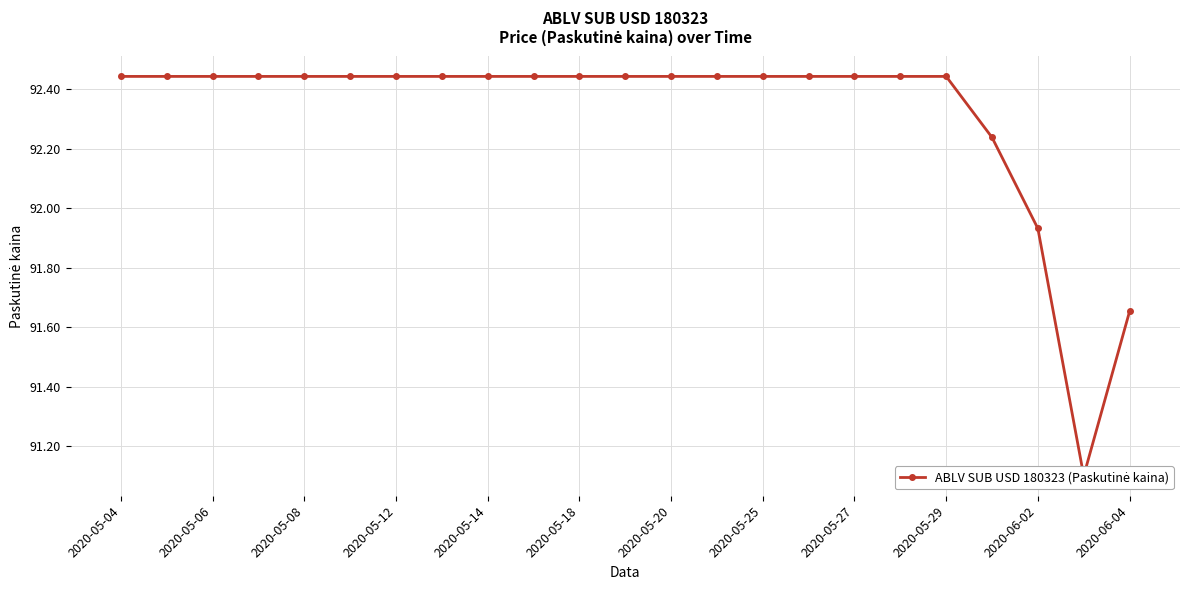

At which category does the data reach its first local valley?

21